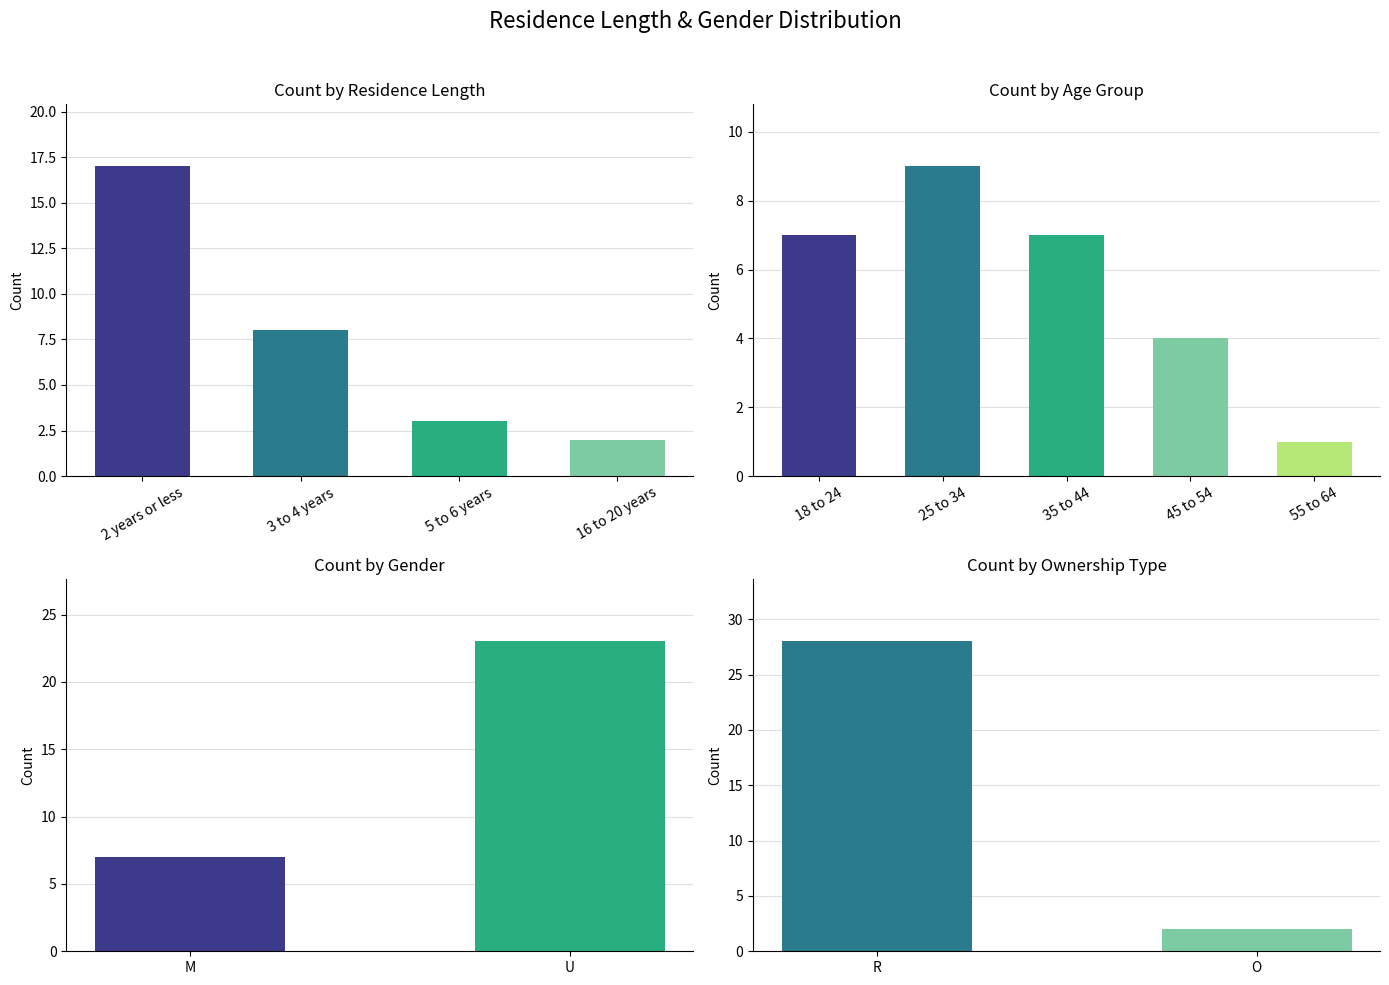

What position from the left is 5 to 6 years?

3